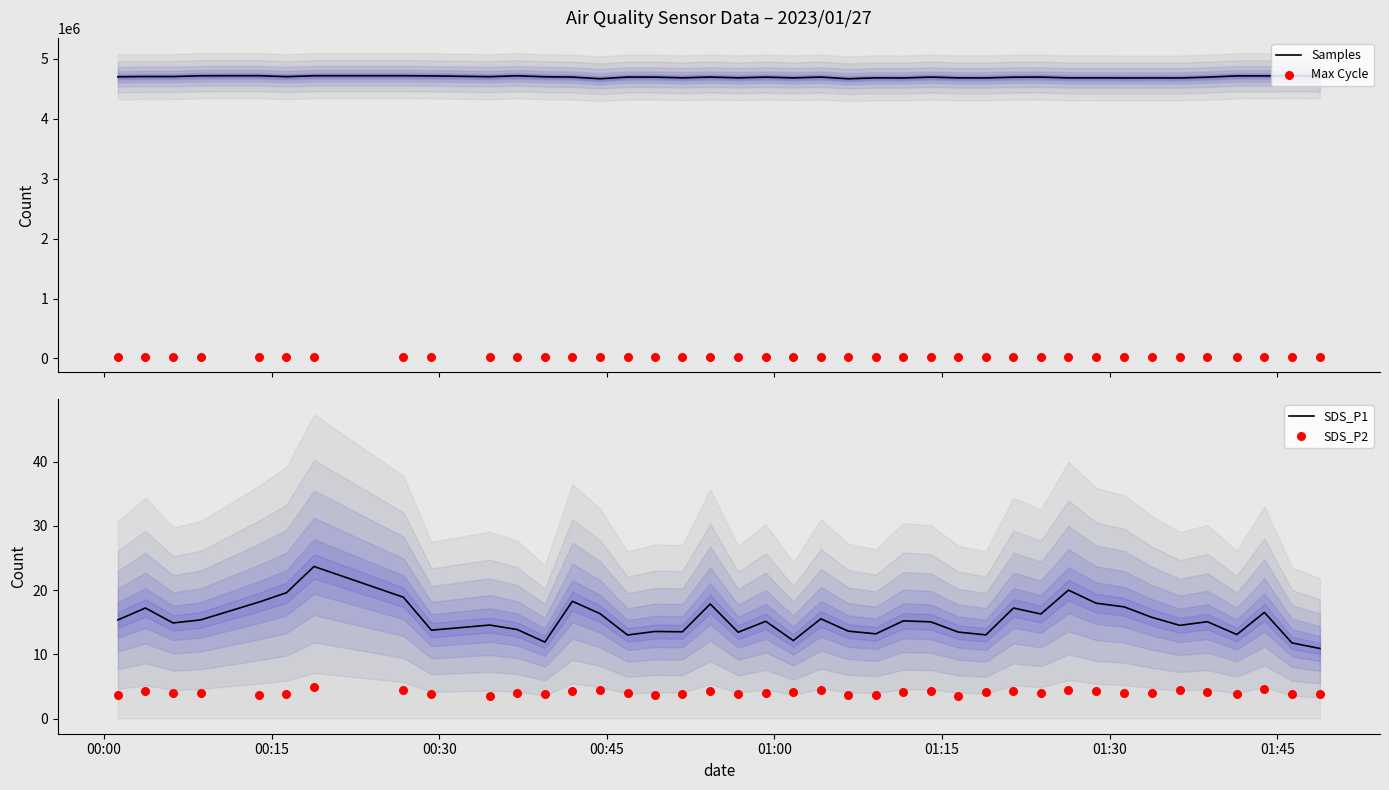

Which series has the largest total across all categories?

Samples